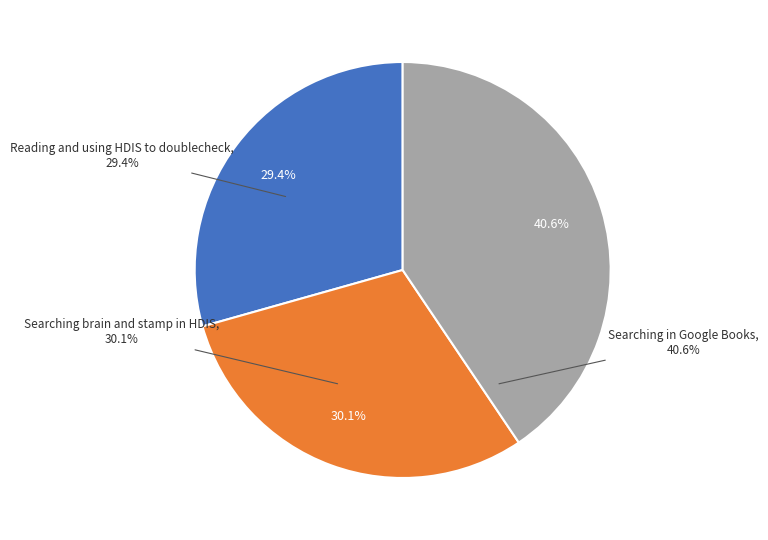

To the nearest percent, what is the difference between the Searching brain and stamp in HDIS and Reading and using HDIS to doublecheck slice percentages?

1%